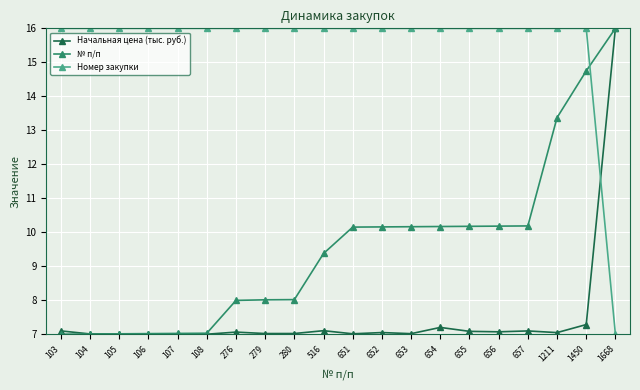

The № п/п series shows 8.0 at 276. True or false?

True